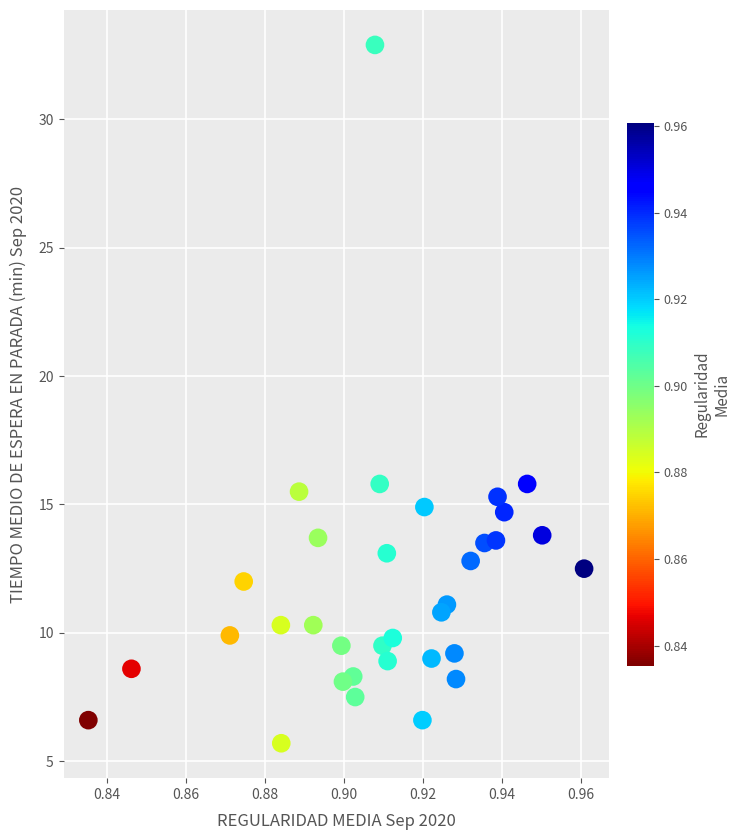

What is the range of Y values (max minus min)?

27.2